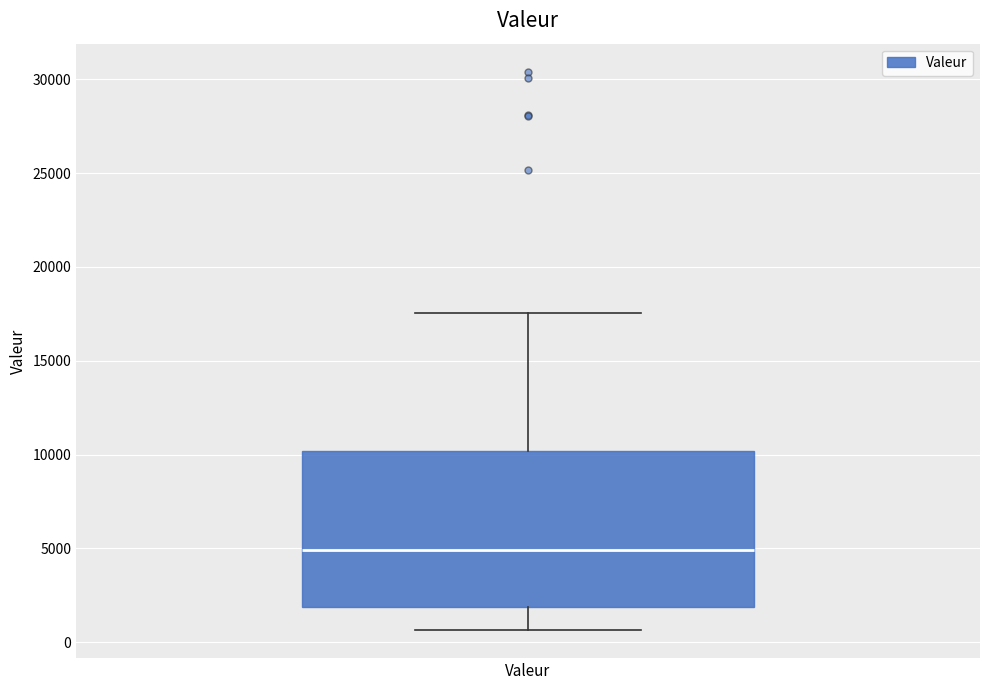

Where does the median line of the box for Valeur sit on the y-axis? The values are not printed on the chart, so give them approximately, as read against the axis.

5000